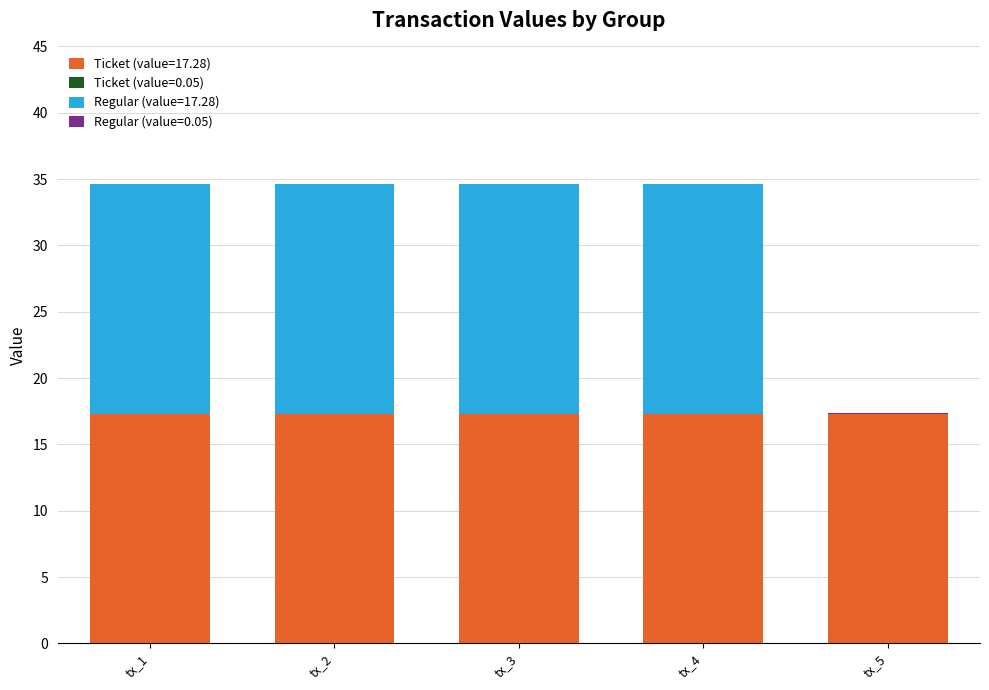

How many series are shown in this chart?

4